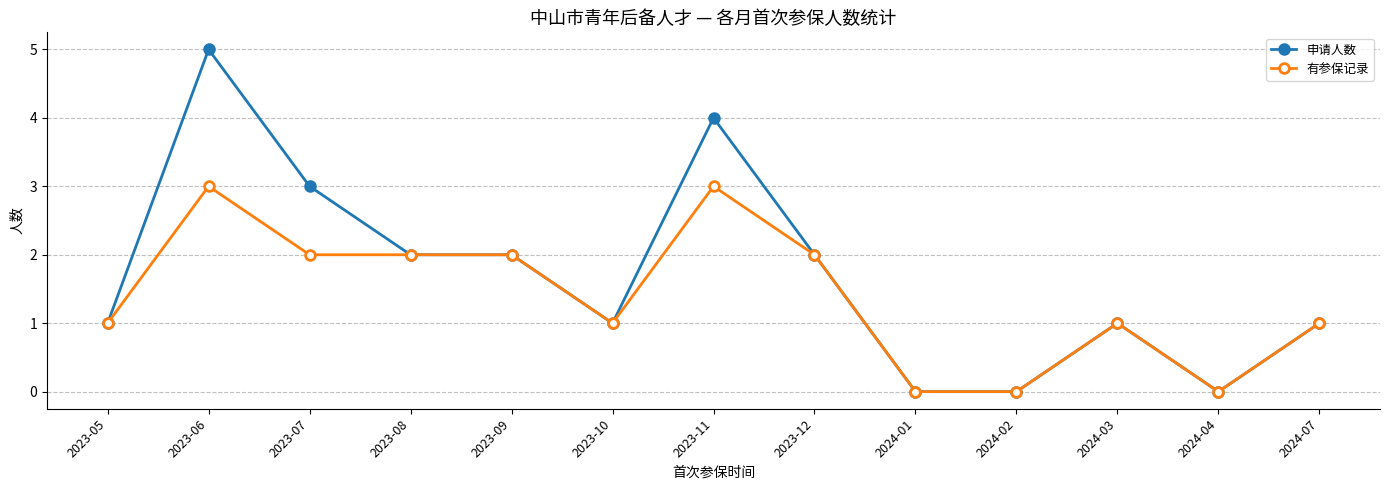

Is this an area chart (filled region under the line)?

No